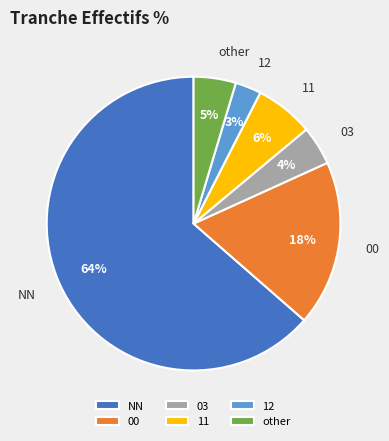

Between 11 and NN, which is larger?

NN